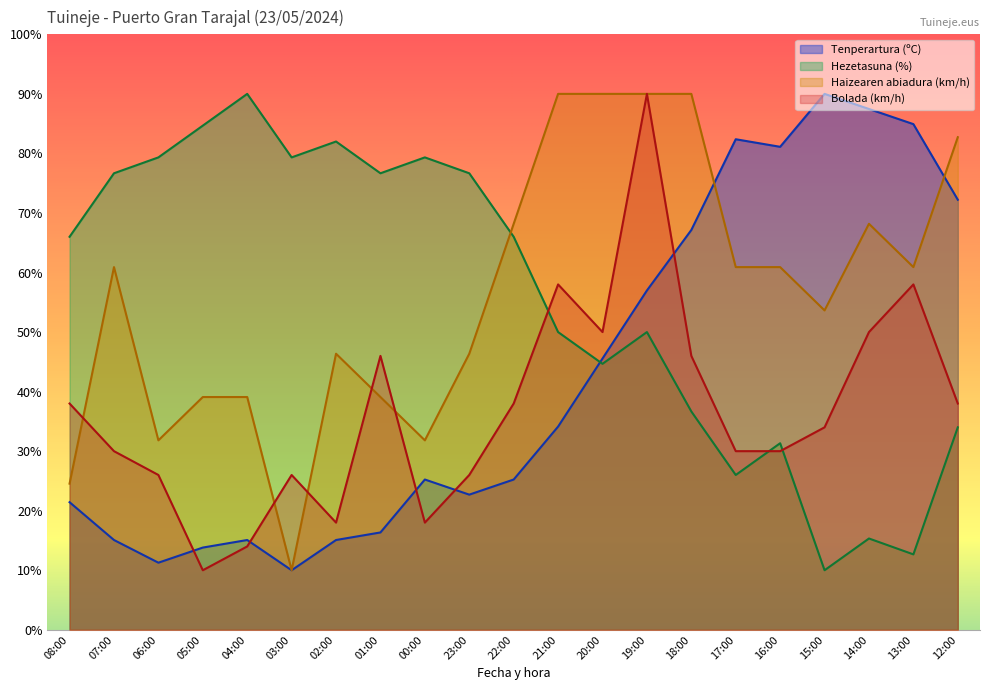

What is the difference between the Bolada (km/h) values at 19:00 and 23:00?

64.0